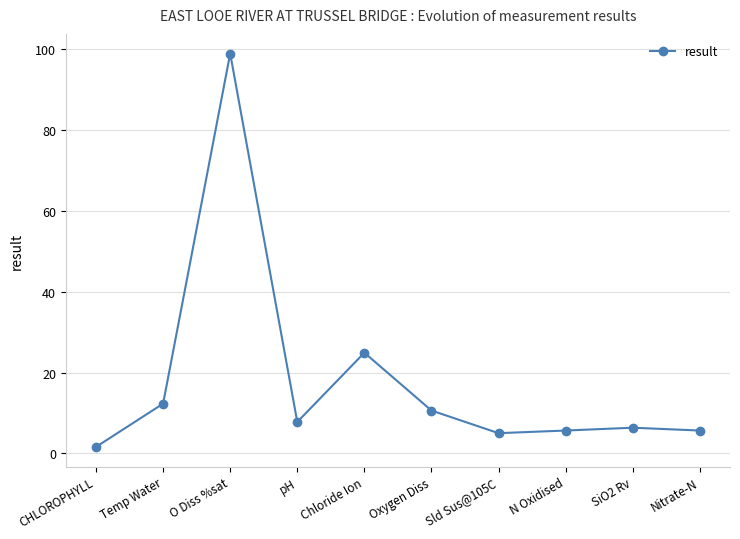

True or false: there are more than 1 points higher than both neighbors.

True